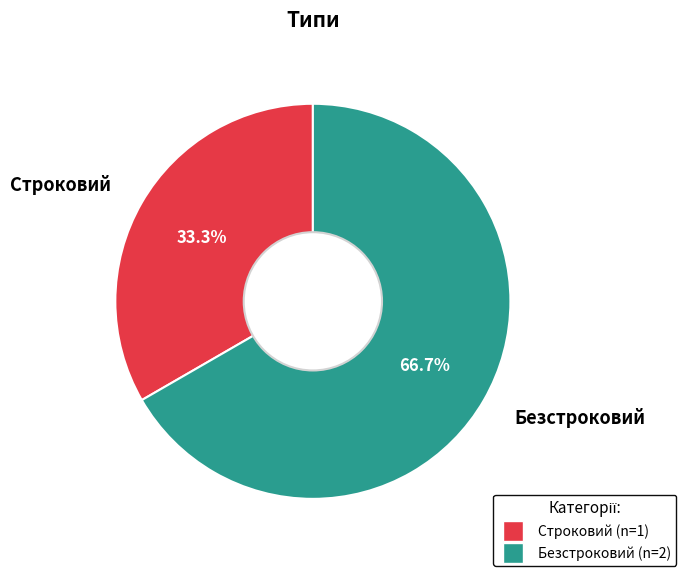

To the nearest percent, what portion does Безстроковий represent?

67%